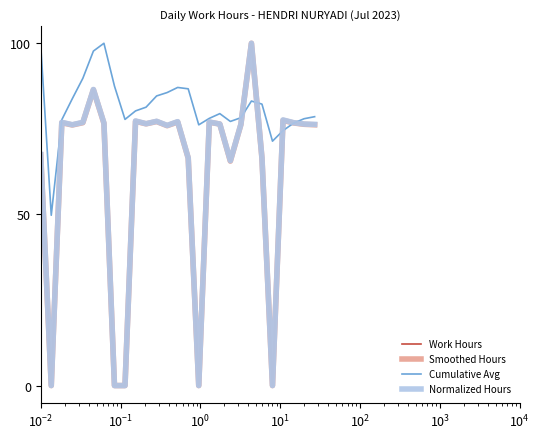

Is this an area chart (filled region under the line)?

No